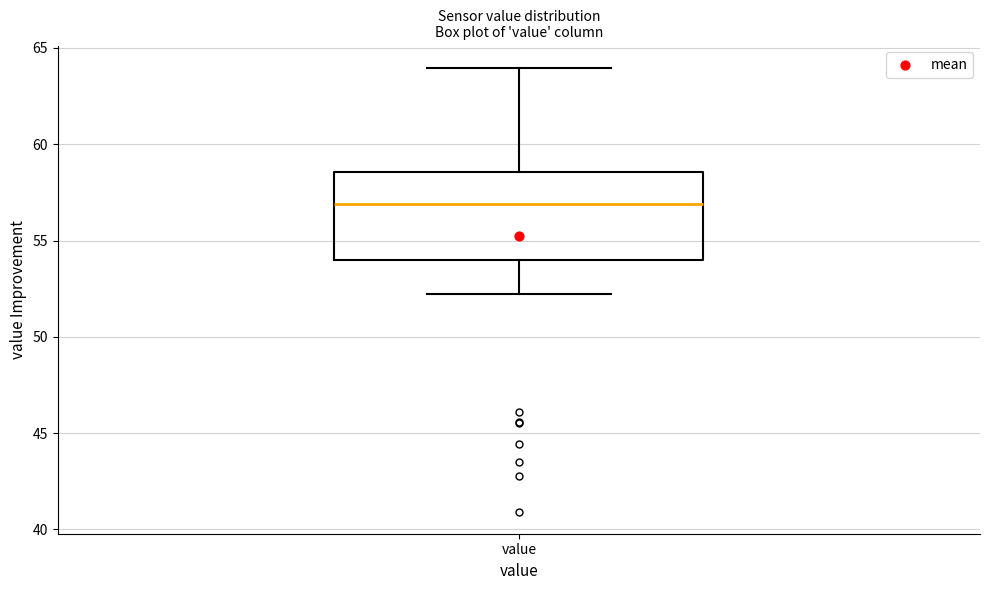

Transcribe this box plot: give where the median line is, the range the box spans, and where the two whiskers end, as read against the y-axis. The values are not printed on the chart, so give them approximately, as read against the axis.

median 57.0, box 54.0 to 58.5, whiskers 52.0 to 64.0